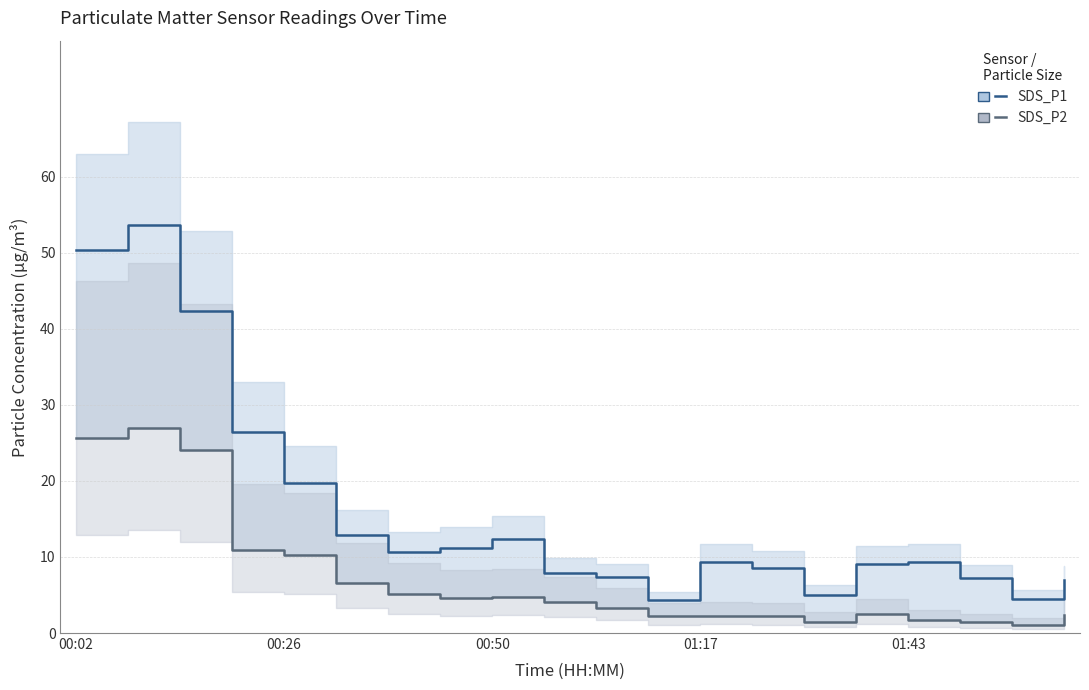

True or false: SDS_P2 and SDS_P1 intersect in this chart.

False